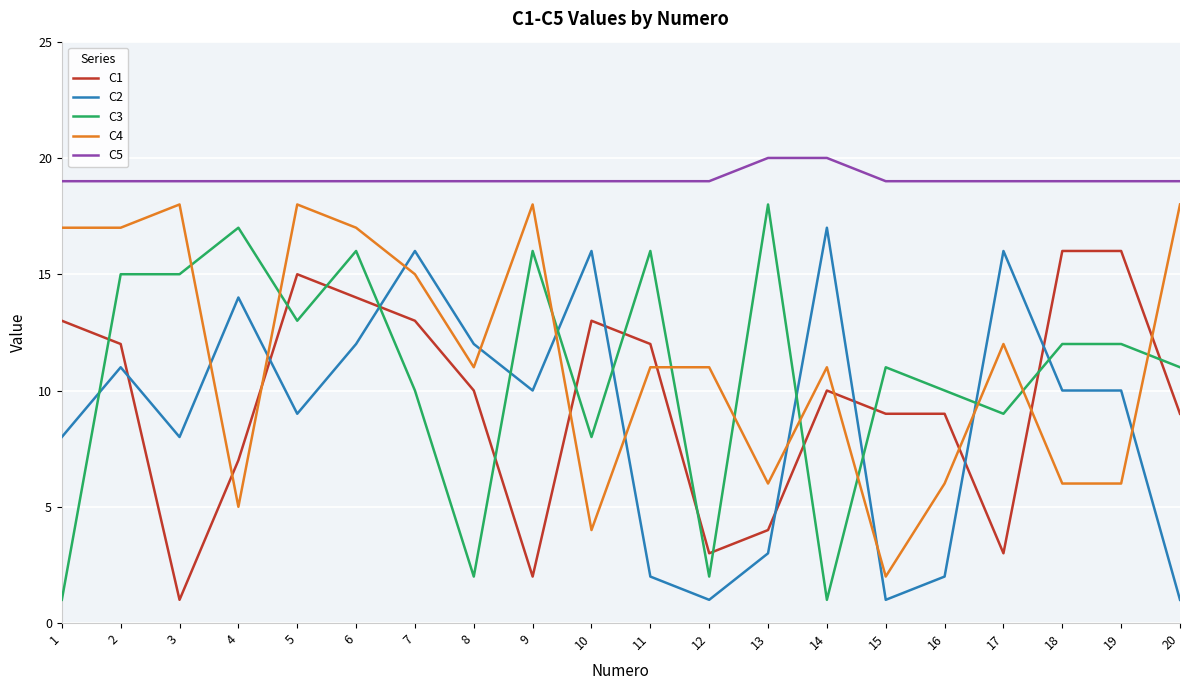

At how many categories does at least one series exceed 4?

20